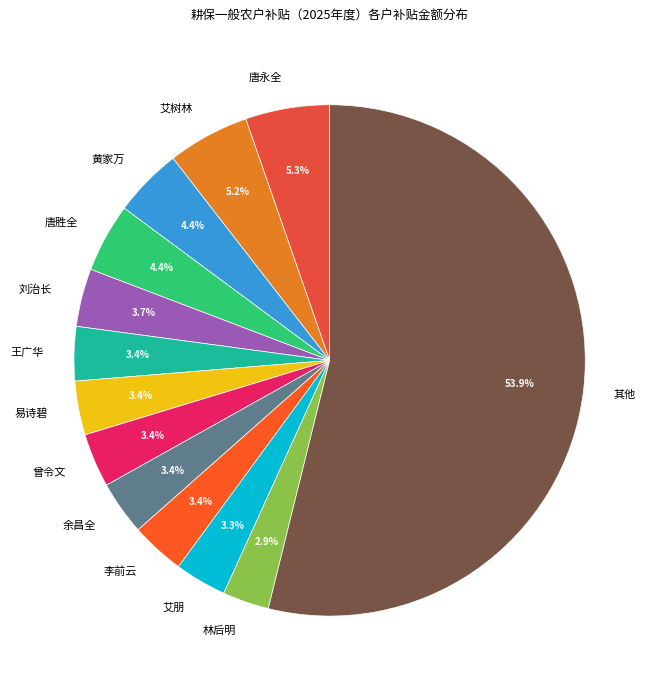

Between 易诗碧 and 艾树林, which is larger?

艾树林